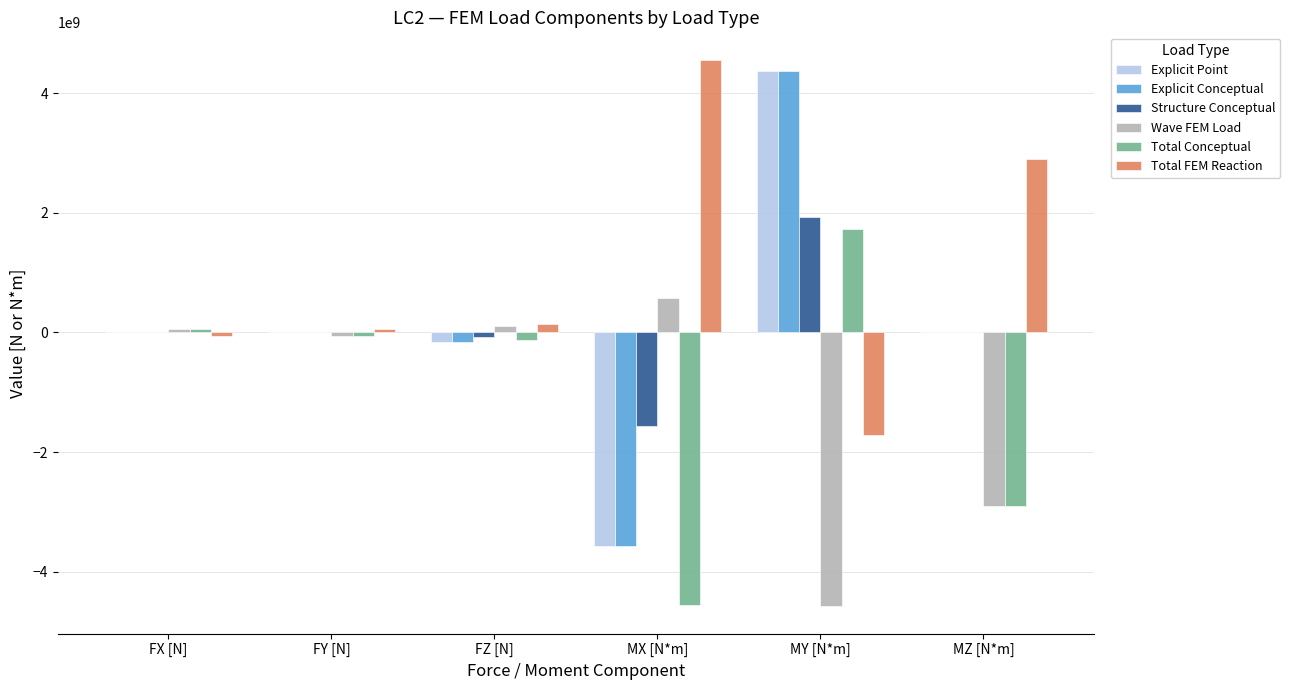

Is it true that Structure Conceptual equals -2422464516 at MZ [N*m]?

False